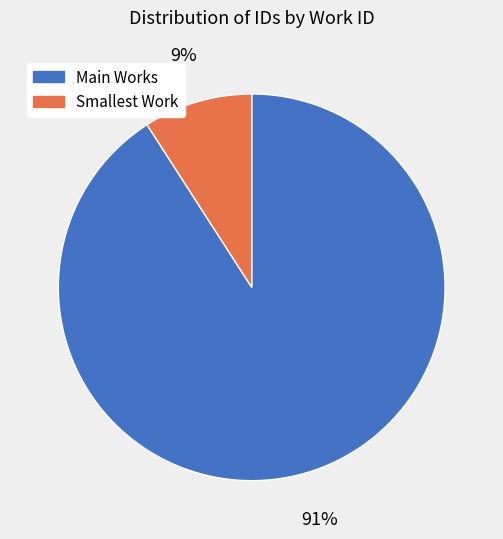

What percentage is the Main Works slice, to the nearest percent?

91%